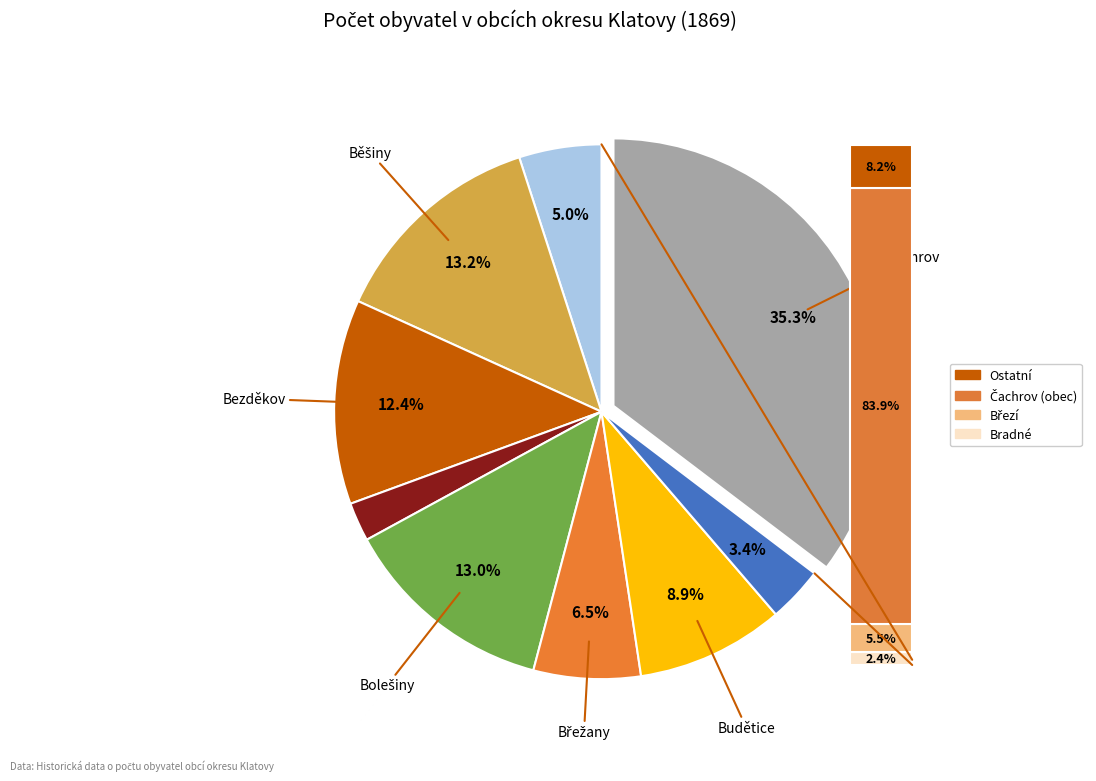

Is there a majority slice in this chart?

No